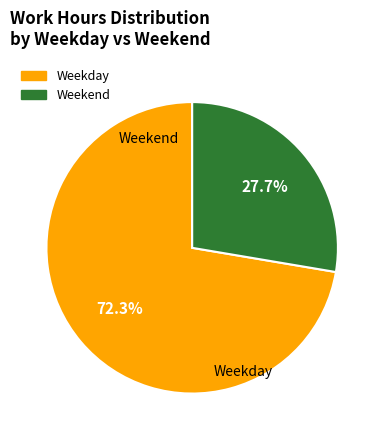

Is there a majority slice in this chart?

Yes